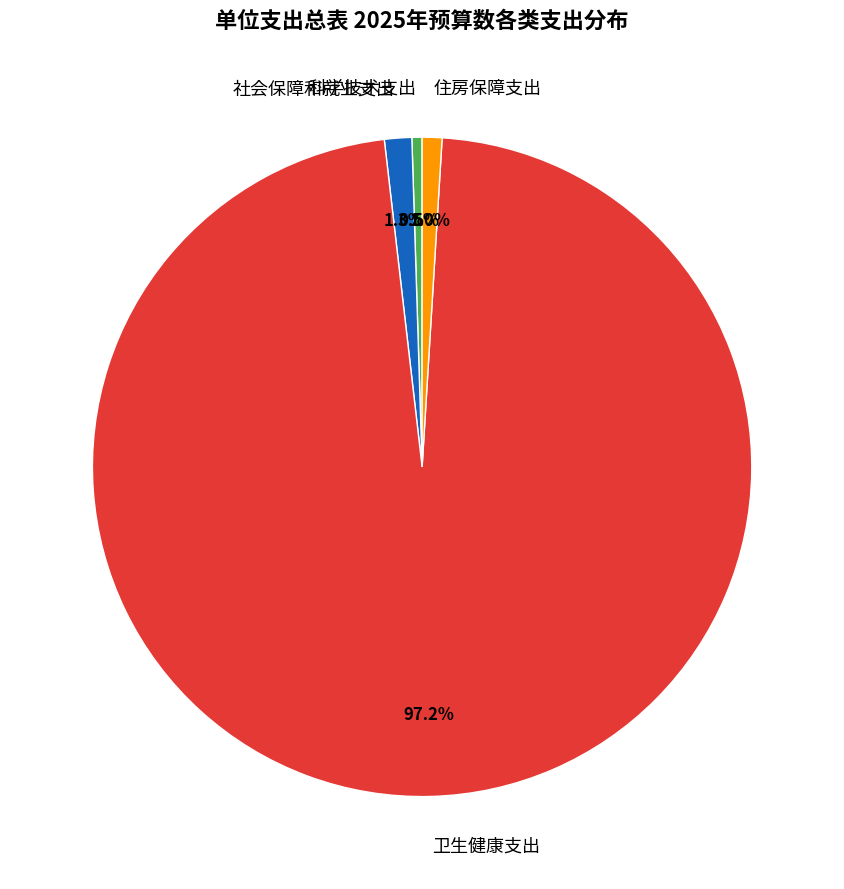

Between 社会保障和就业支出 and 卫生健康支出, which is larger?

卫生健康支出